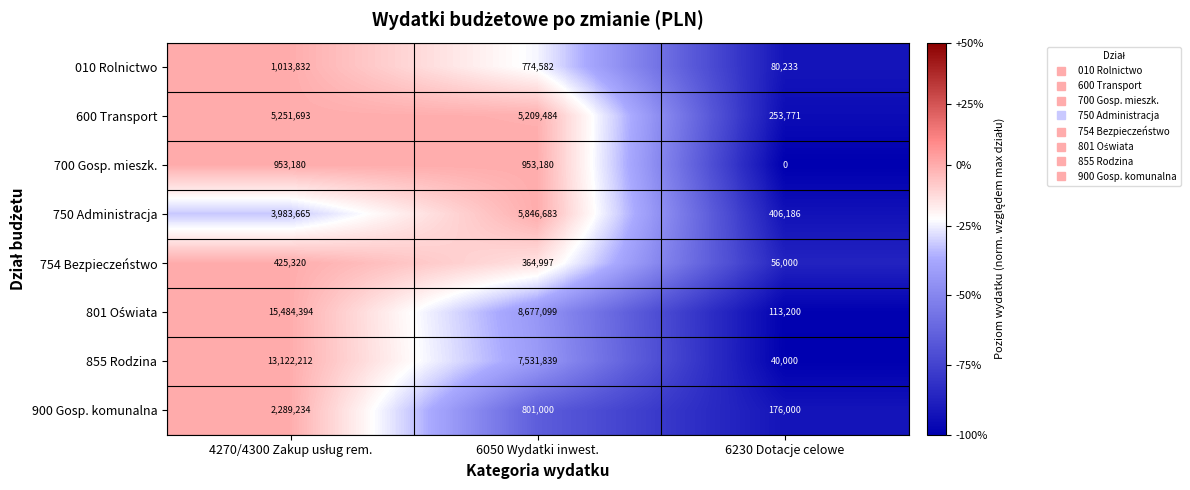

Count the 700 Gosp. mieszk. values in the range 0 to 953180.

3